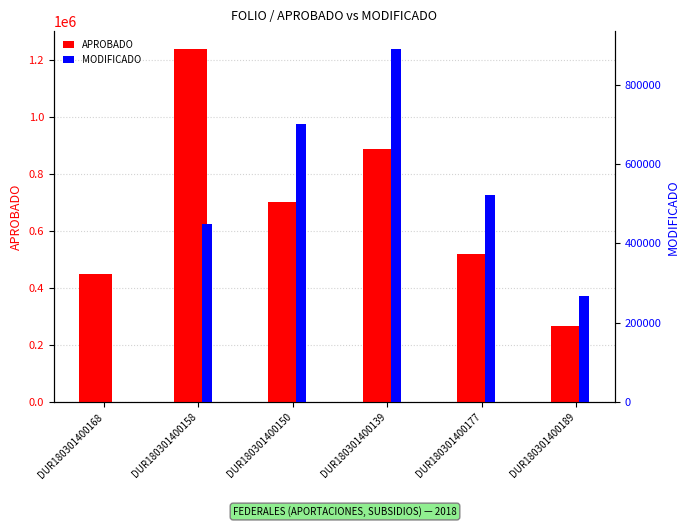

How many bars are there in total?

12